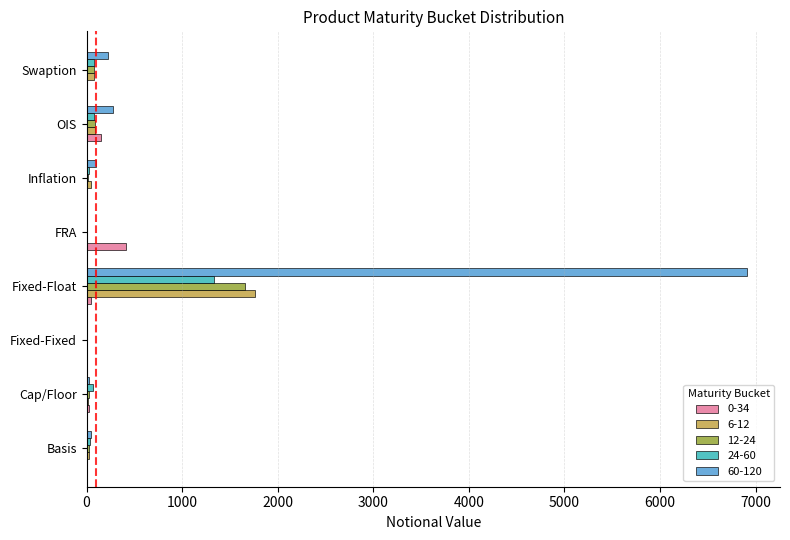

Which category has the highest value in the 6-12 series?

Fixed-Float